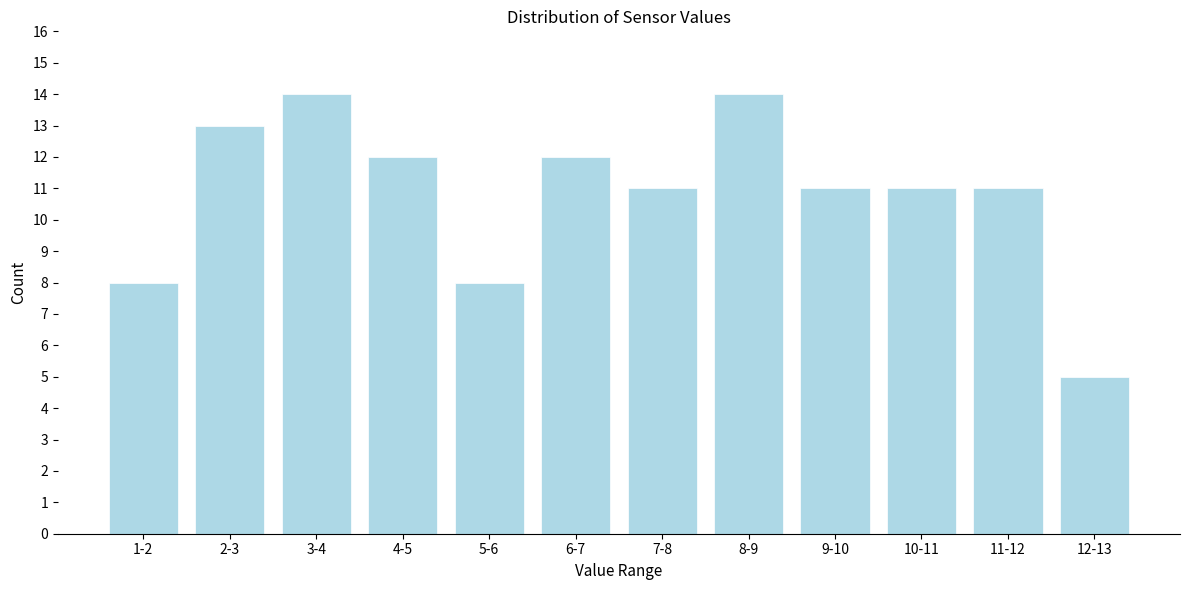

Reading right to left, list all the values displayed in this chart.

12-13=5	11-12=11	10-11=11	9-10=11	8-9=14	7-8=11	6-7=12	5-6=8	4-5=12	3-4=14	2-3=13	1-2=8